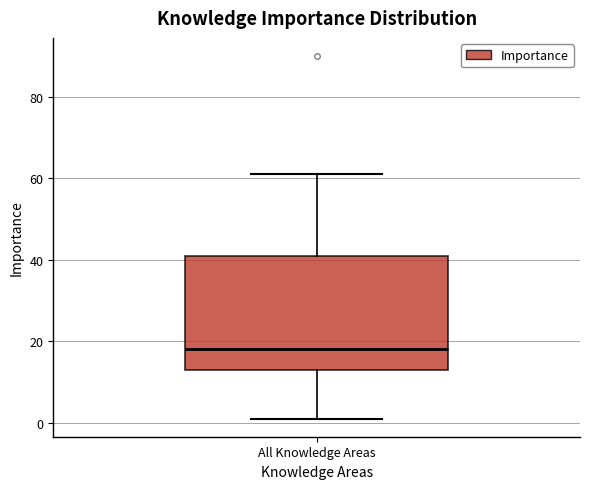

Transcribe this box plot: give where the median line is, the range the box spans, and where the two whiskers end, as read against the y-axis. The values are not printed on the chart, so give them approximately, as read against the axis.

median 18, box 14 to 42, whiskers 2 to 62